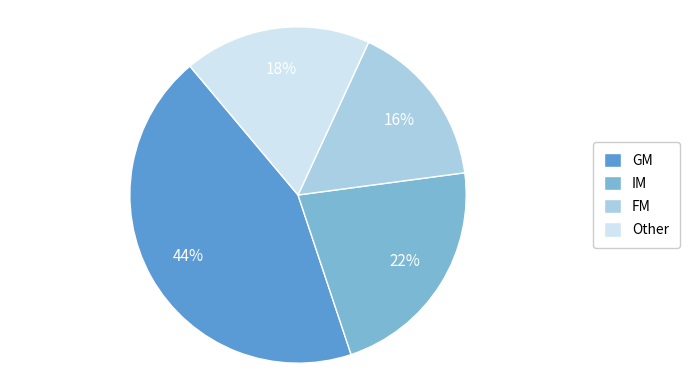

To the nearest percent, what is the average slice percentage?

25%